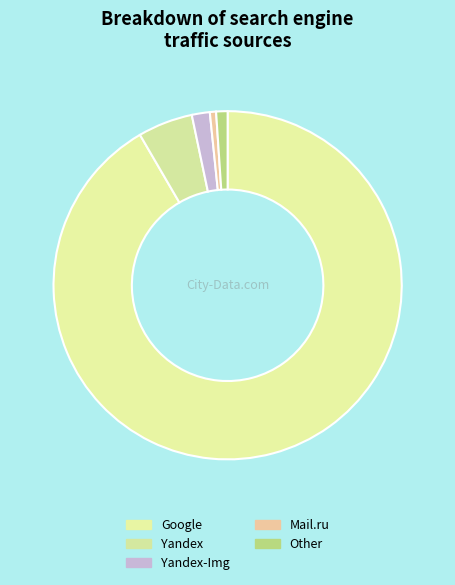

How many slices are in this pie chart?

5